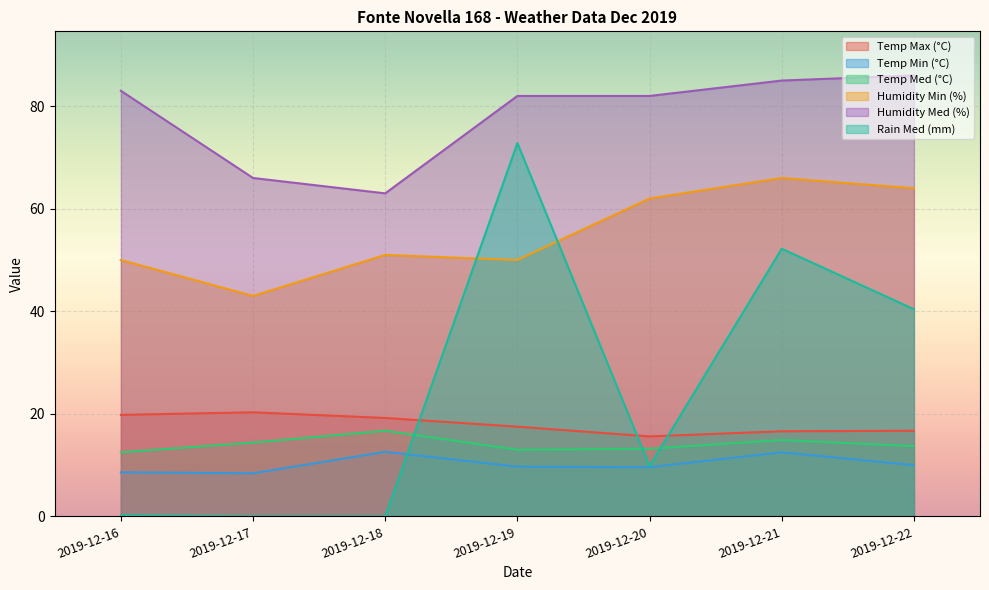

How many data points in Rain Med (mm) are less than 9?

3